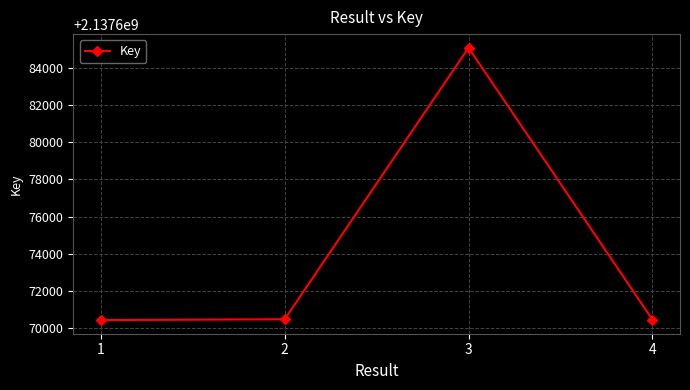

True or false: the data shows 2137670482 at 2.

True